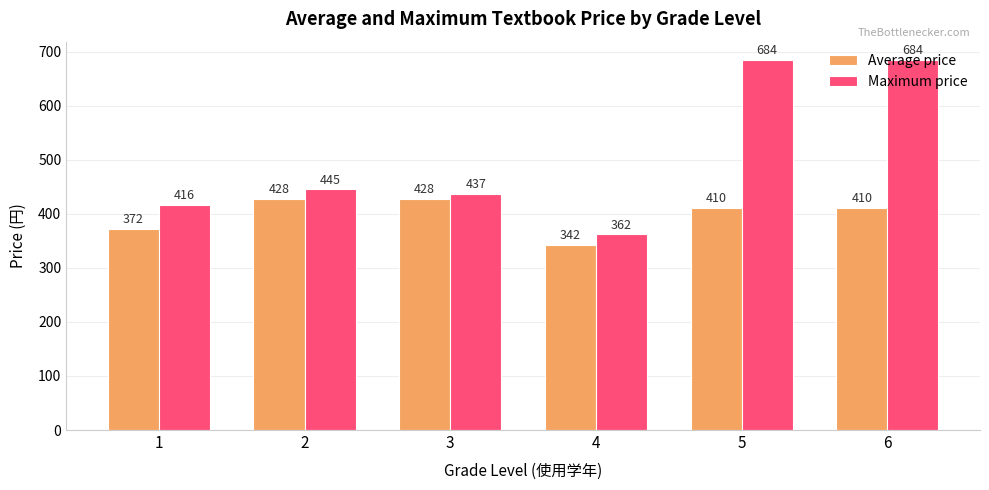

What is the smallest value displayed?

342.0